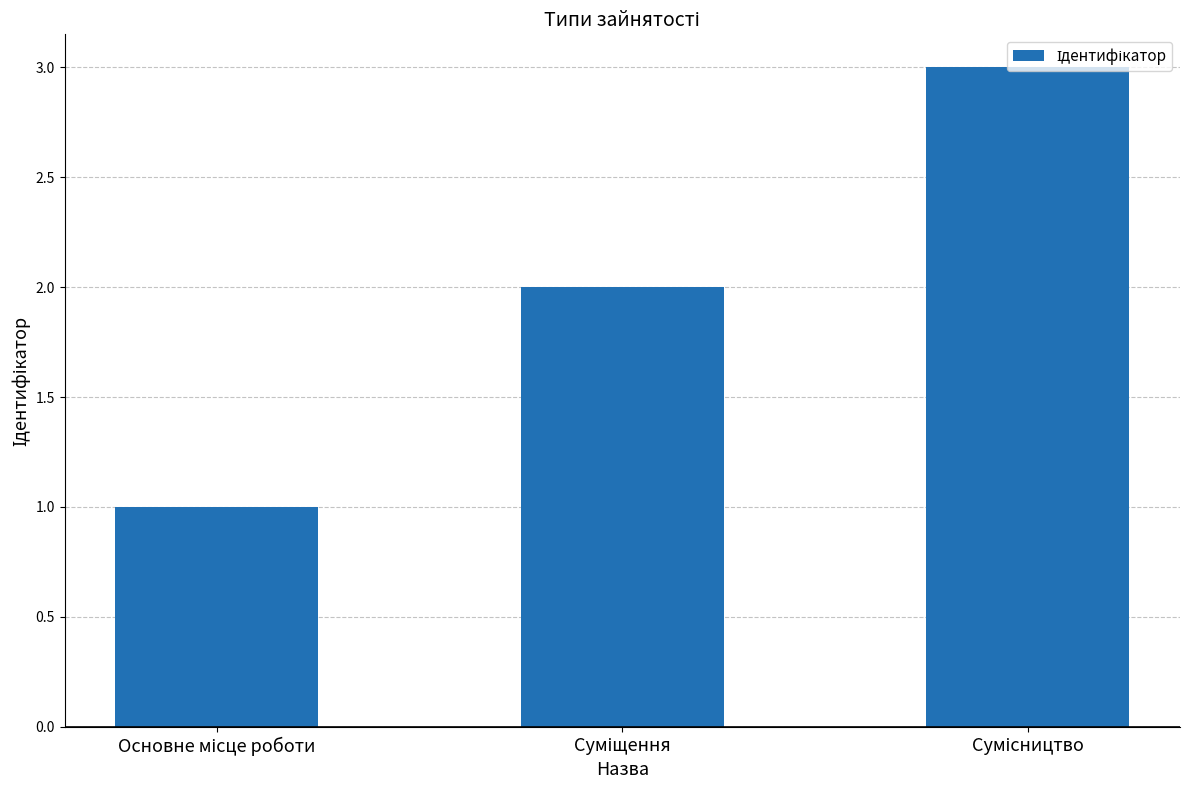

What is the sum of all values?

6